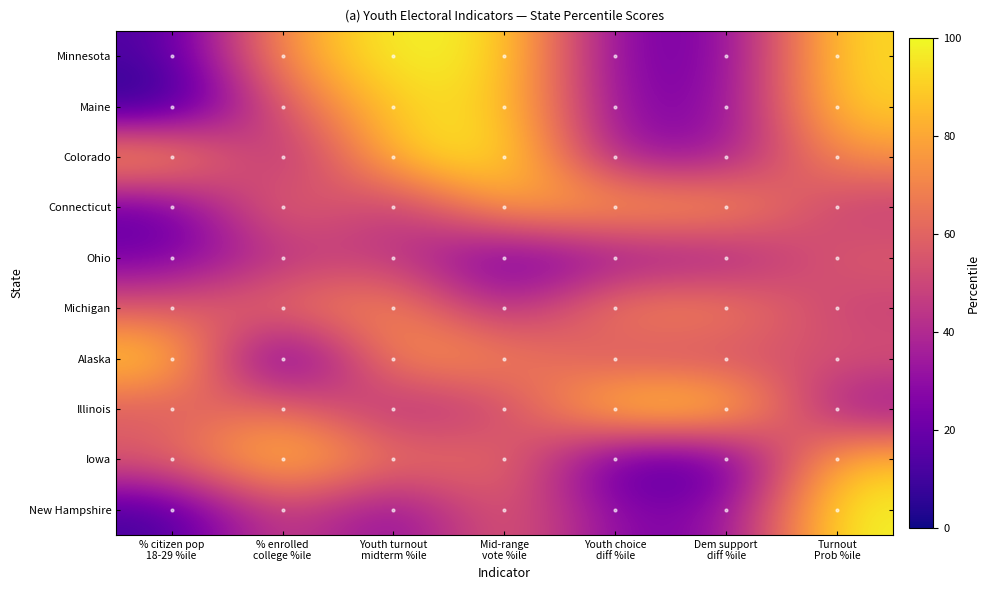

Reading right to left, what are all the values shown in this chart?

Minnesota: Turnout
Prob %ile=94	Dem support
diff %ile=24	Youth choice
diff %ile=24	Mid-range
vote %ile=96	Youth turnout
midterm %ile=100	% enrolled
college %ile=76	% citizen pop
18-29 %ile=12
Maine: Turnout
Prob %ile=92	Dem support
diff %ile=26	Youth choice
diff %ile=26	Mid-range
vote %ile=94	Youth turnout
midterm %ile=92	% enrolled
college %ile=57	% citizen pop
18-29 %ile=2
Colorado: Turnout
Prob %ile=75	Dem support
diff %ile=31	Youth choice
diff %ile=31	Mid-range
vote %ile=100	Youth turnout
midterm %ile=90	% enrolled
college %ile=31	% citizen pop
18-29 %ile=86
Connecticut: Turnout
Prob %ile=45	Dem support
diff %ile=81	Youth choice
diff %ile=81	Mid-range
vote %ile=82	Youth turnout
midterm %ile=39	% enrolled
college %ile=69	% citizen pop
18-29 %ile=16
Ohio: Turnout
Prob %ile=59	Dem support
diff %ile=31	Youth choice
diff %ile=31	Mid-range
vote %ile=16	Youth turnout
midterm %ile=47	% enrolled
college %ile=43	% citizen pop
18-29 %ile=22
Michigan: Turnout
Prob %ile=47	Dem support
diff %ile=73	Youth choice
diff %ile=73	Mid-range
vote %ile=35	Youth turnout
midterm %ile=76	% enrolled
college %ile=65	% citizen pop
18-29 %ile=57
Alaska: Turnout
Prob %ile=55	Dem support
diff %ile=51	Youth choice
diff %ile=51	Mid-range
vote %ile=73	Youth turnout
midterm %ile=78	% enrolled
college %ile=2	% citizen pop
18-29 %ile=94
Illinois: Turnout
Prob %ile=29	Dem support
diff %ile=96	Youth choice
diff %ile=96	Mid-range
vote %ile=47	Youth turnout
midterm %ile=37	% enrolled
college %ile=67	% citizen pop
18-29 %ile=55
Iowa: Turnout
Prob %ile=88	Dem support
diff %ile=12	Youth choice
diff %ile=12	Mid-range
vote %ile=67	Youth turnout
midterm %ile=63	% enrolled
college %ile=94	% citizen pop
18-29 %ile=59
New Hampshire: Turnout
Prob %ile=100	Dem support
diff %ile=26	Youth choice
diff %ile=26	Mid-range
vote %ile=63	Youth turnout
midterm %ile=24	% enrolled
college %ile=53	% citizen pop
18-29 %ile=10